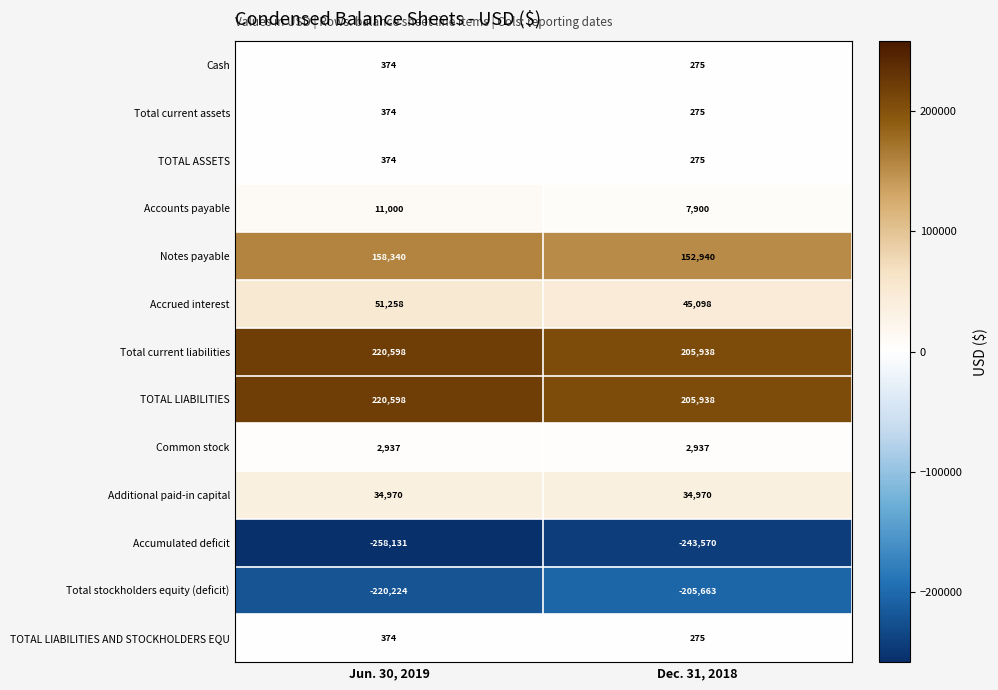

Which category has the highest value across all series?

Jun. 30, 2019